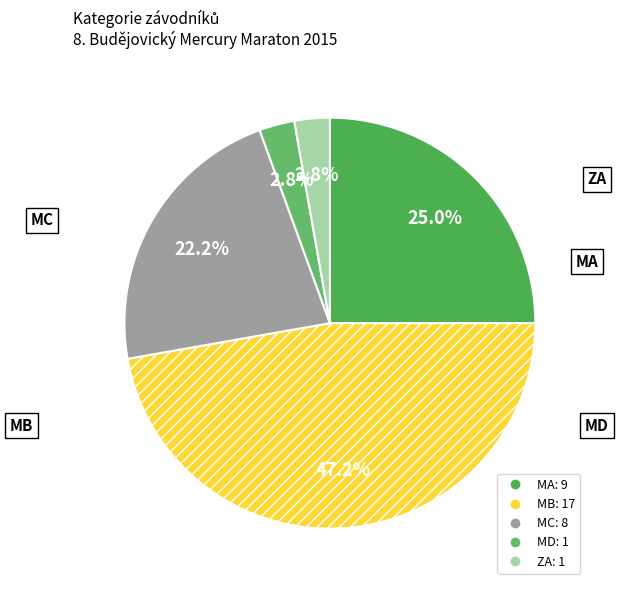

What is the largest slice in the pie chart?

MB